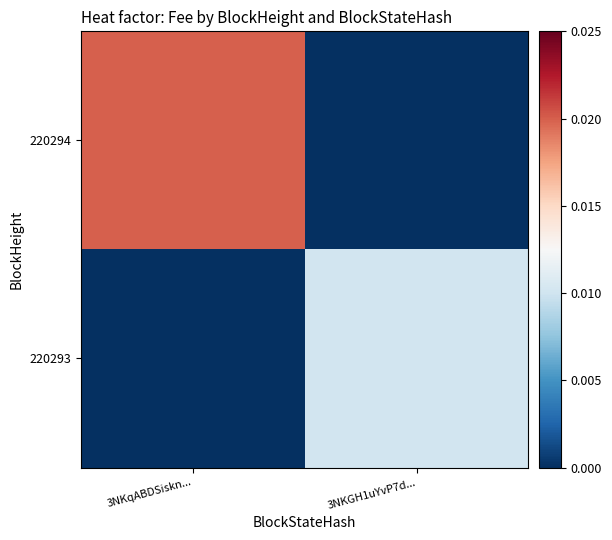

Which series has the largest range (max minus min)?

220294